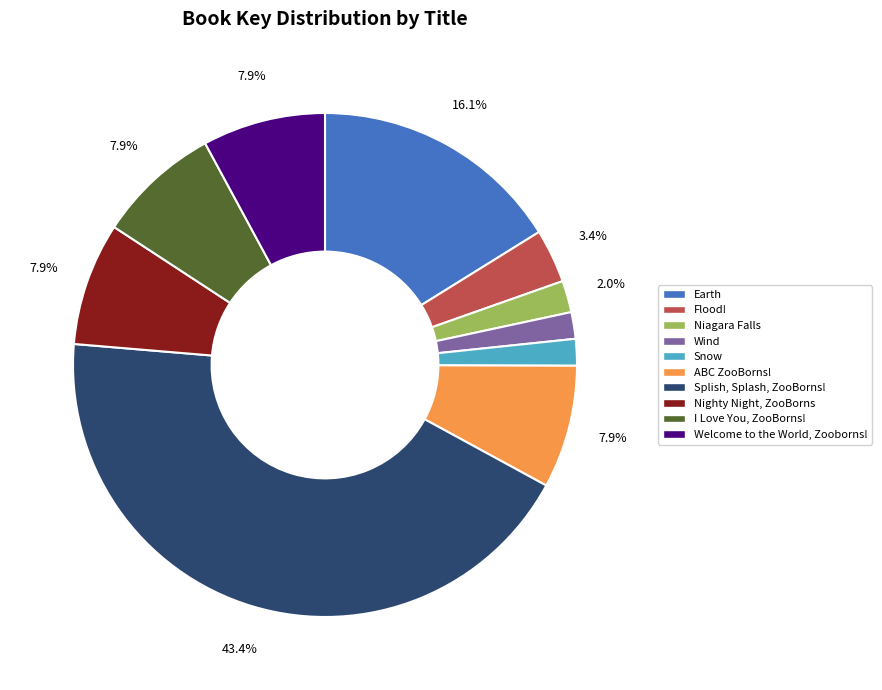

Which slice is the largest?

Splish, Splash, ZooBorns!